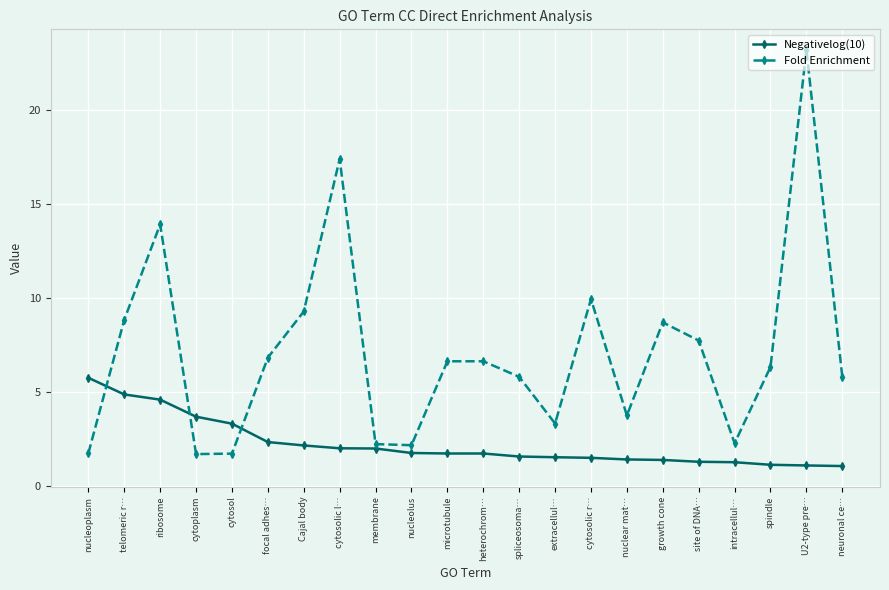

After their last crossing, which series has the higher values: Fold Enrichment or Negativelog(10)?

Fold Enrichment